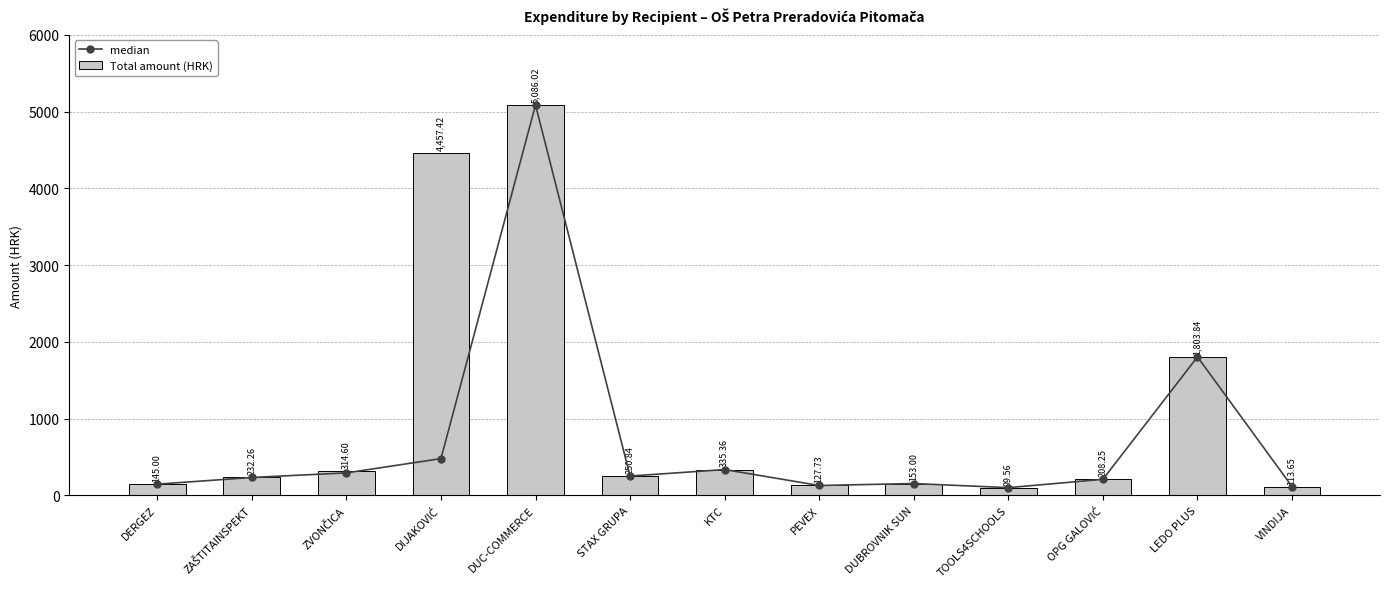

Count the number of categories in the chart.

13